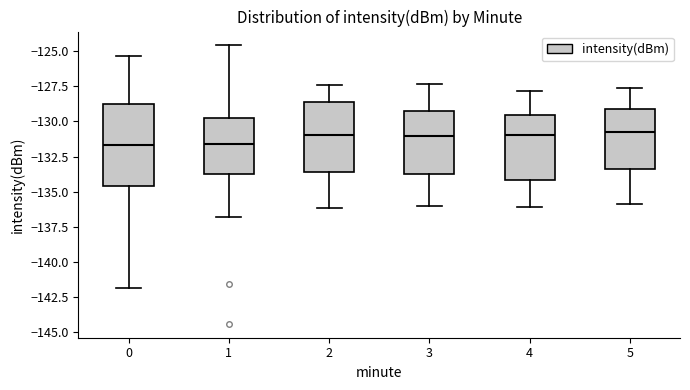

Reading left to right, read every box against the y-axis: the position of its median line, the range the box covers, and the ends of its whiskers. The values are not printed on the chart, so give them approximately, as read against the axis.

0: median -131.5, box -134.5 to -129.0, whiskers -142.0 to -125.5
1: median -131.5, box -134.0 to -129.5, whiskers -137.0 to -124.5
2: median -131.0, box -133.5 to -128.5, whiskers -136.0 to -127.5
3: median -131.0, box -133.5 to -129.0, whiskers -136.0 to -127.5
4: median -131.0, box -134.0 to -129.5, whiskers -136.0 to -128.0
5: median -130.5, box -133.5 to -129.0, whiskers -136.0 to -127.5